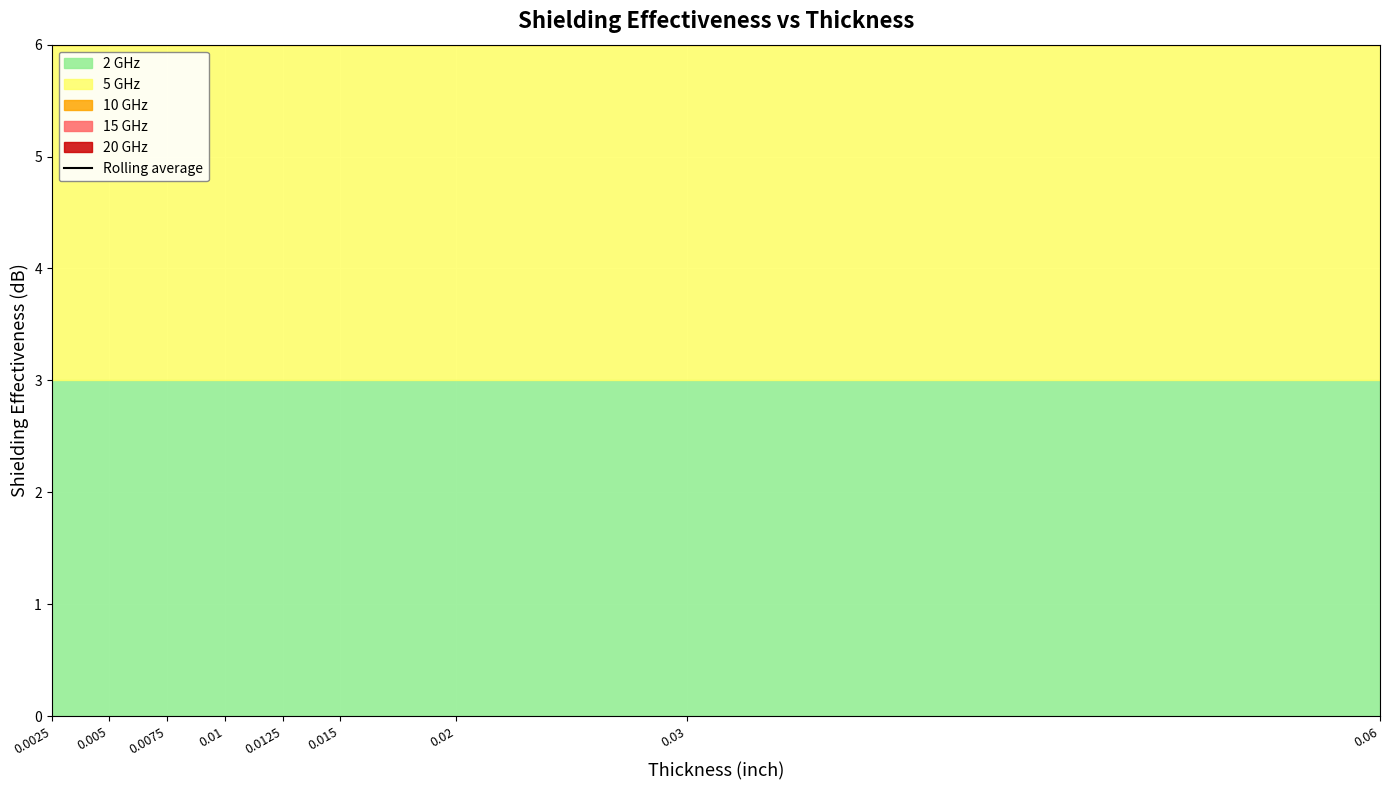

What is the label of the 6th point from the right?

0.01